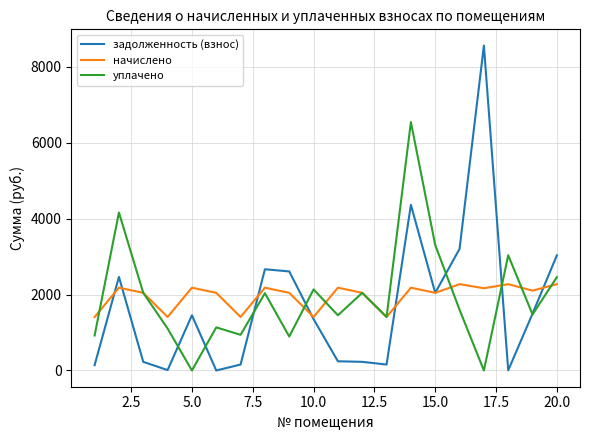

Which series has the widest spread of values?

задолженность (взнос)